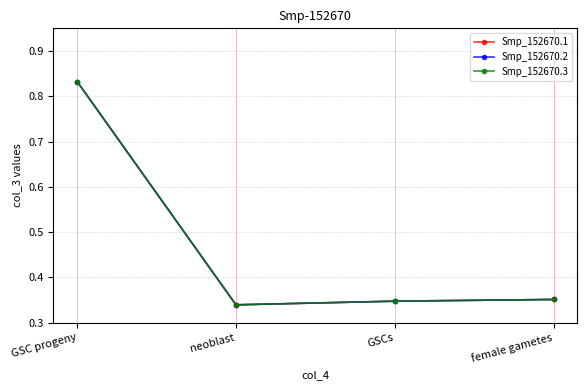

Which series has the widest spread of values?

Smp_152670.1